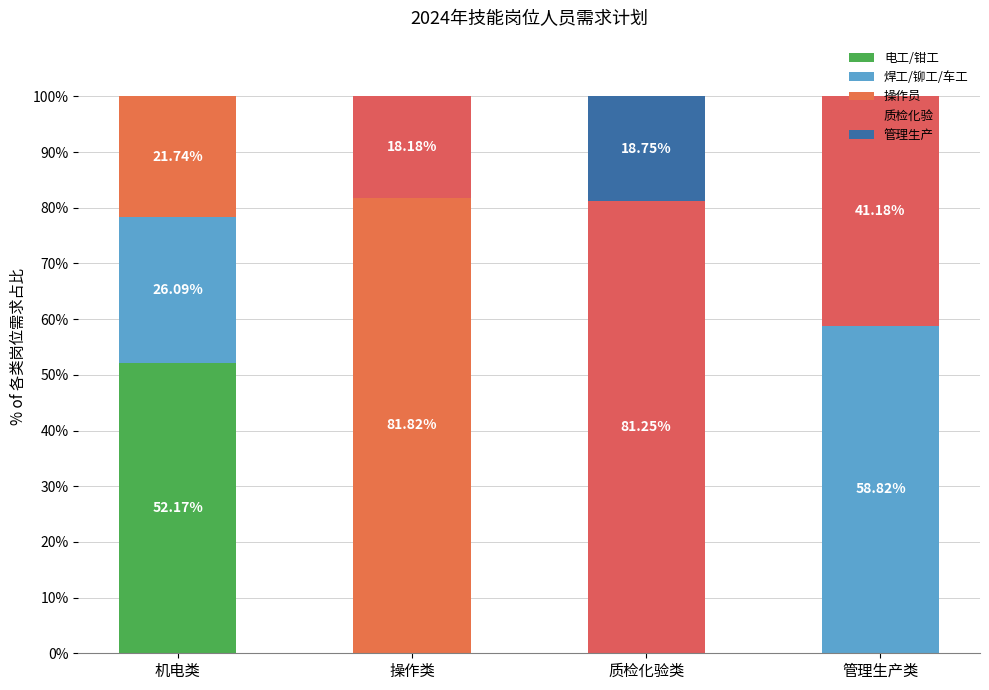

How many categories are shown in the chart?

4